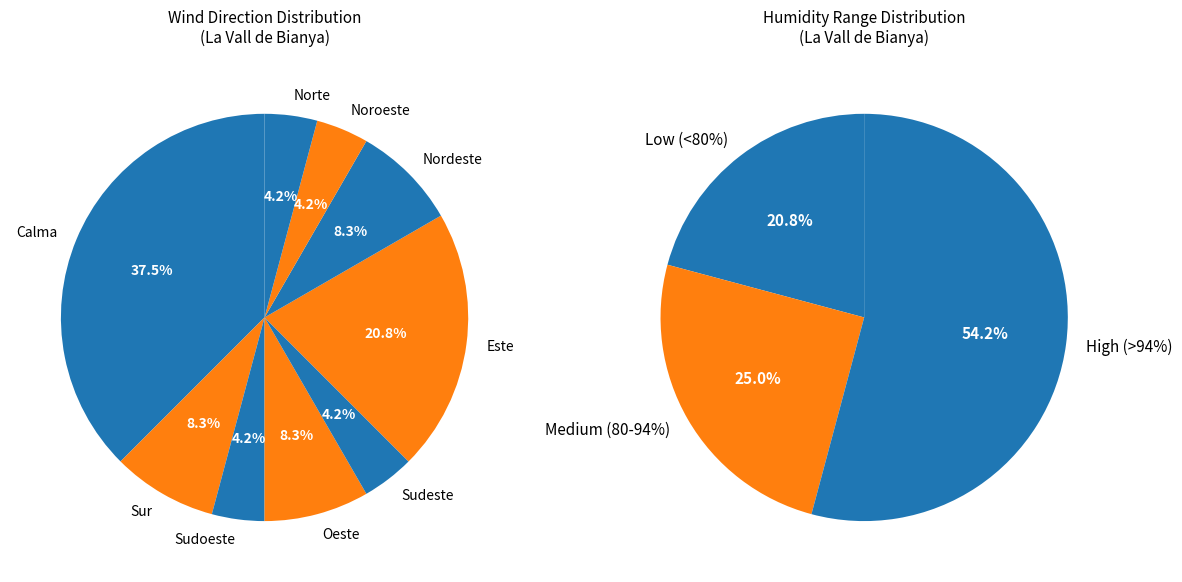

To the nearest percent, what portion does Calma represent?

38%